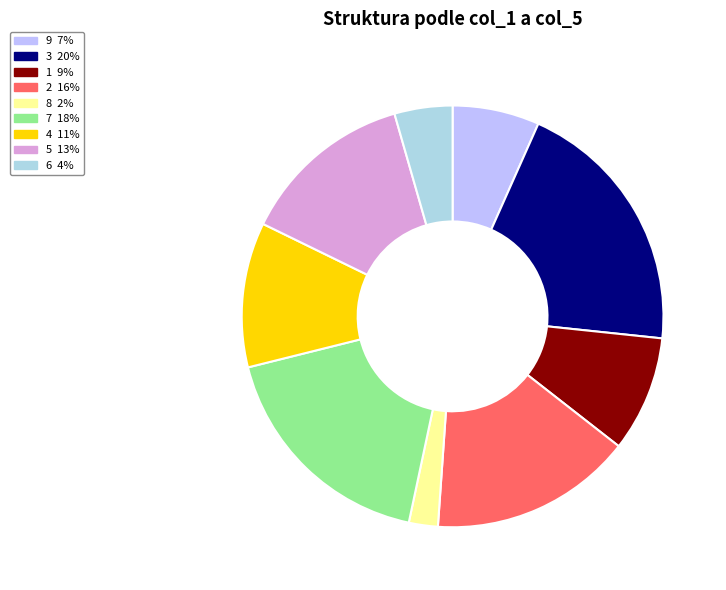

Combined, what portion of the pie is 9 and 1?

15.6%